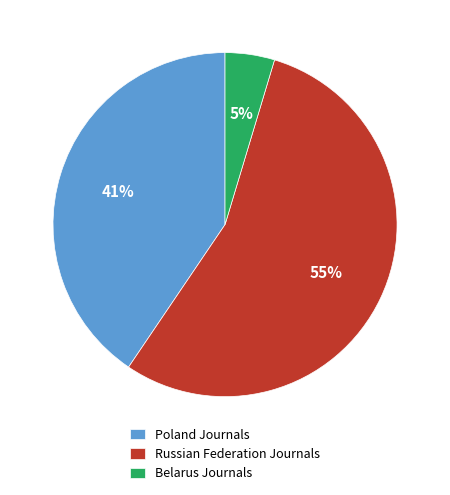

Is it true that Russian Federation Journals is 55% of the pie?

True